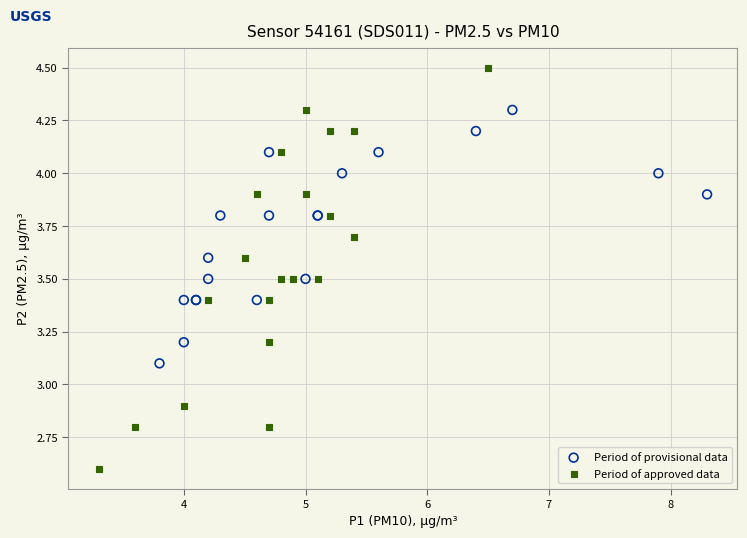

Which series reaches the maximum Y coordinate?

Period of approved data